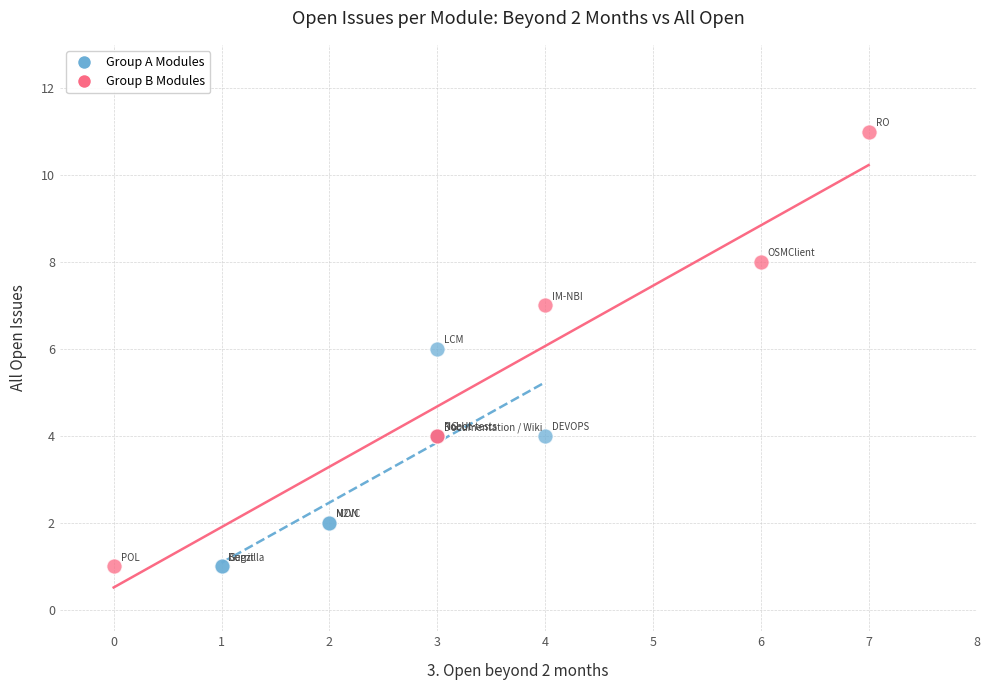

What are all the series names shown in the legend?

Group A Modules, Group B Modules